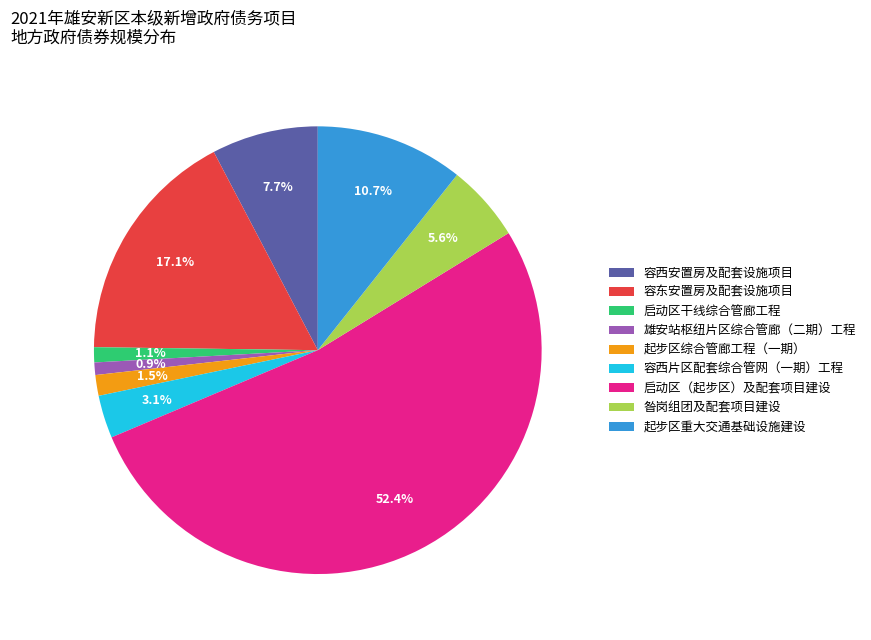

What is the ratio of the value at 启动区（起步区）及配套项目建设 to the value at 起步区重大交通基础设施建设?

4.9